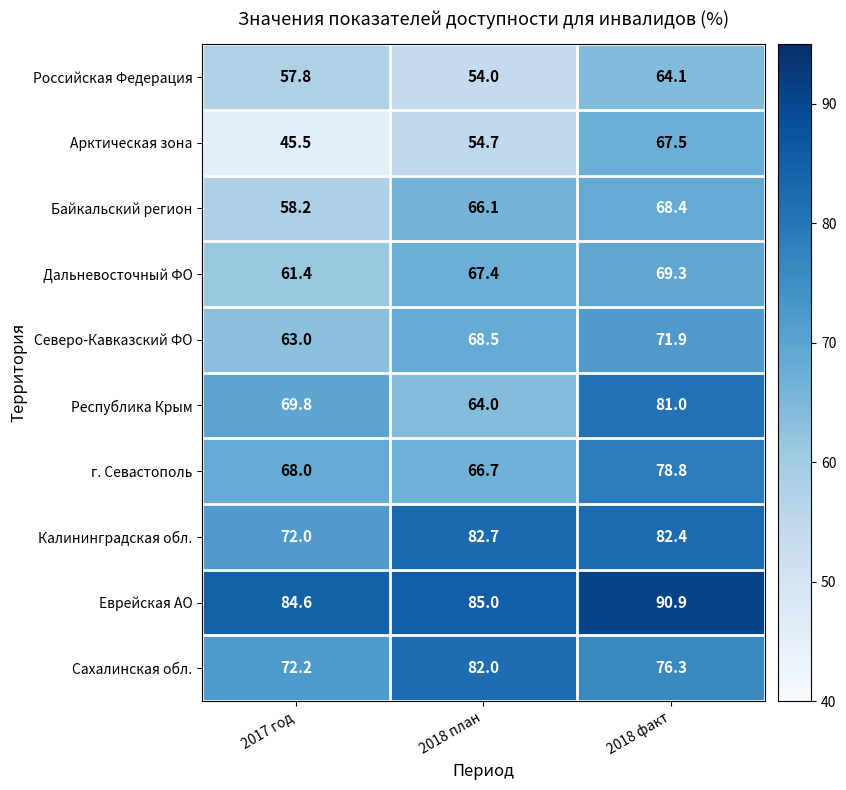

Which series has the widest spread of values?

Арктическая зона